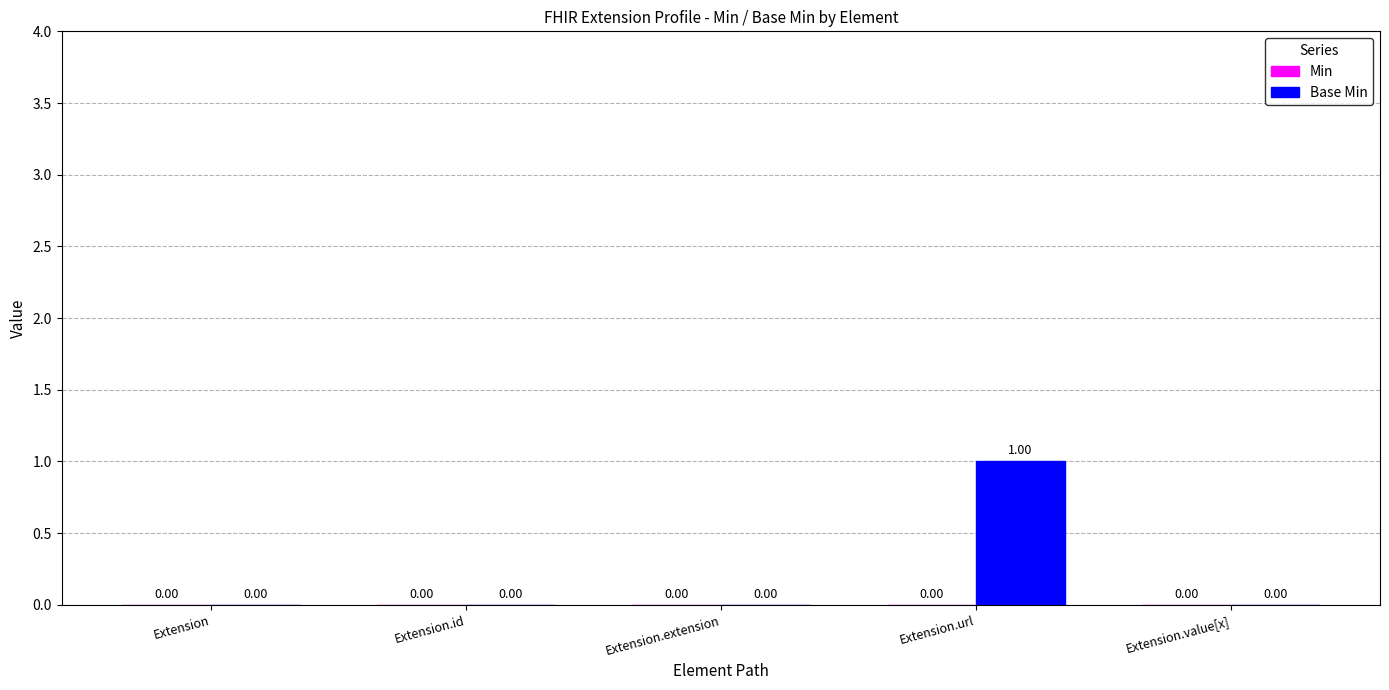

Between Extension.url and Extension.value[x], which is larger?

Extension.url